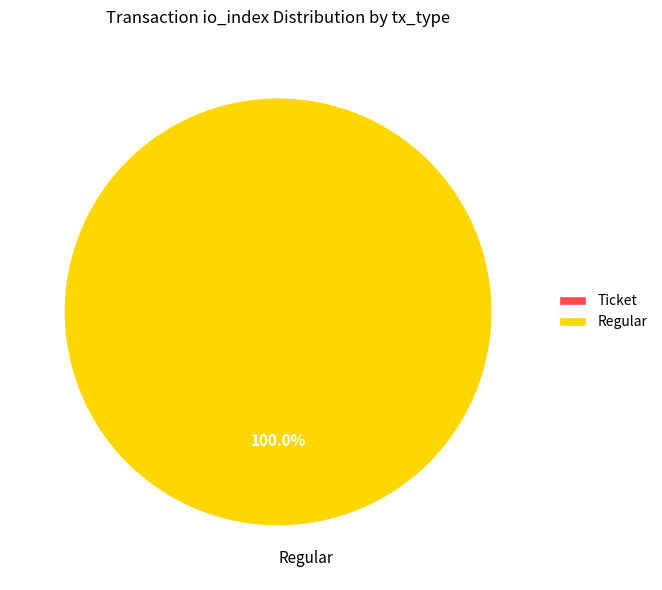

Is there any slice that represents more than half of the pie?

Yes